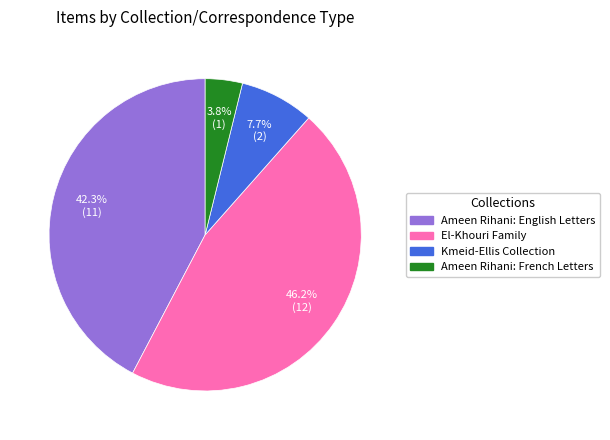

Which slice is the largest?

El-Khouri Family